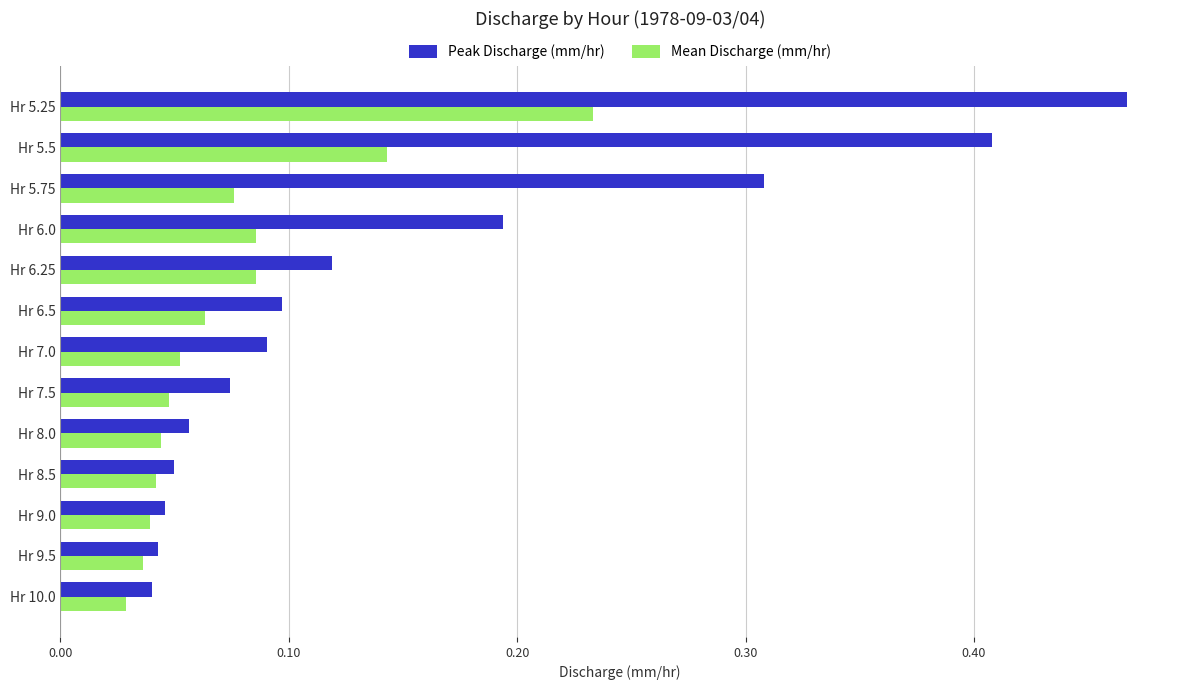

How many data points does each series have?

13